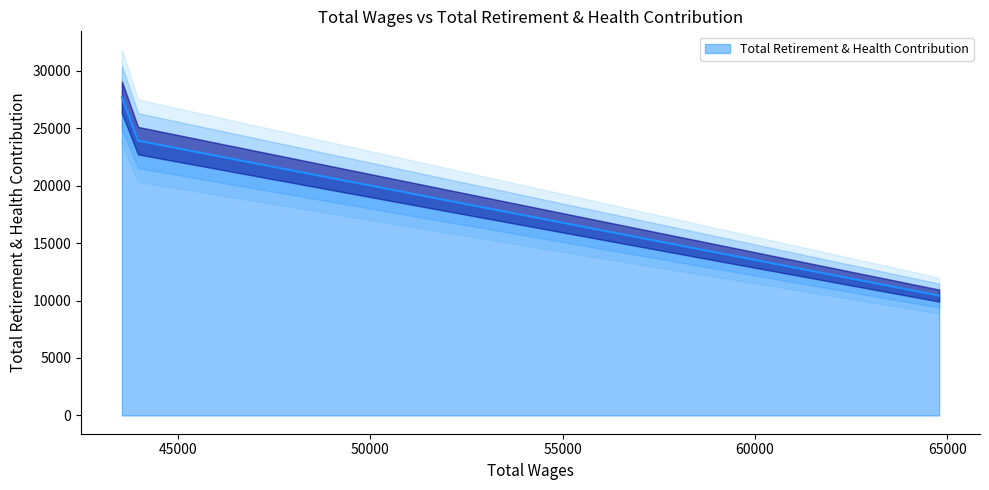

Approximately how many times larger is the value at 43537.0 compared to 43956.0?

1.2